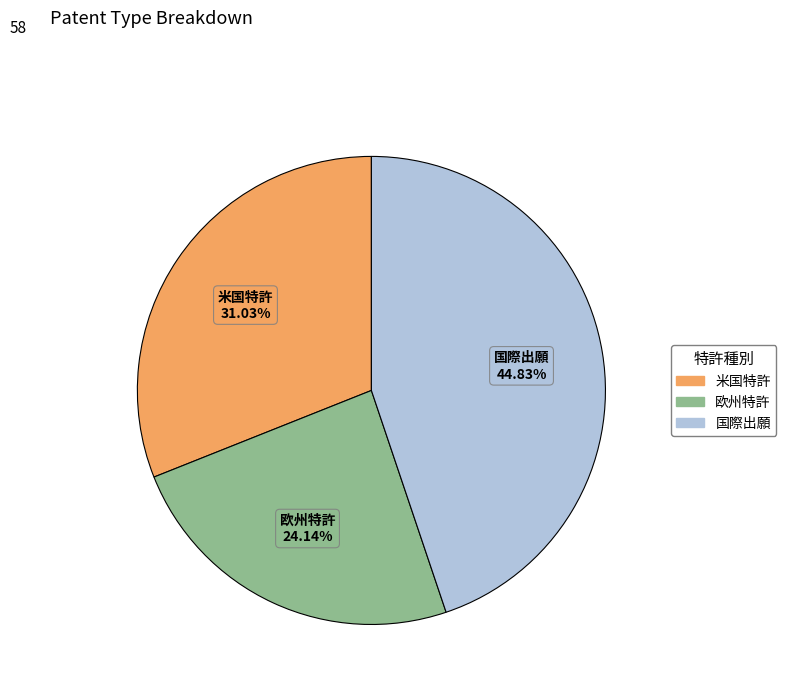

Is there any slice that represents more than half of the pie?

No